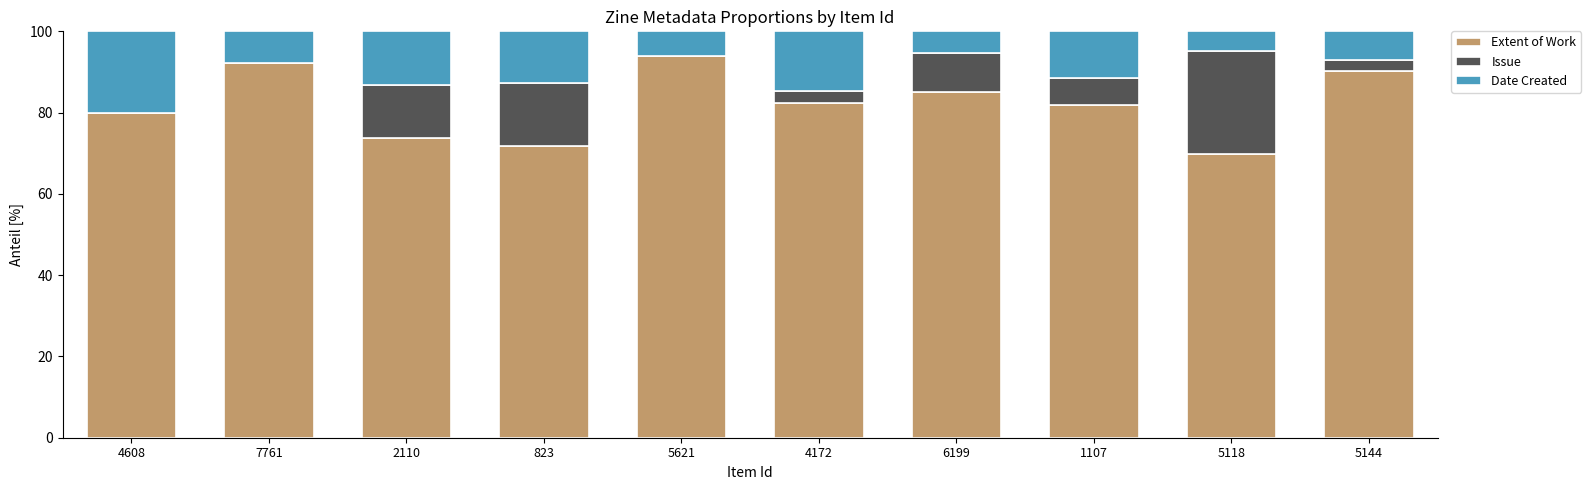

Does the chart contain stacked bars?

Yes